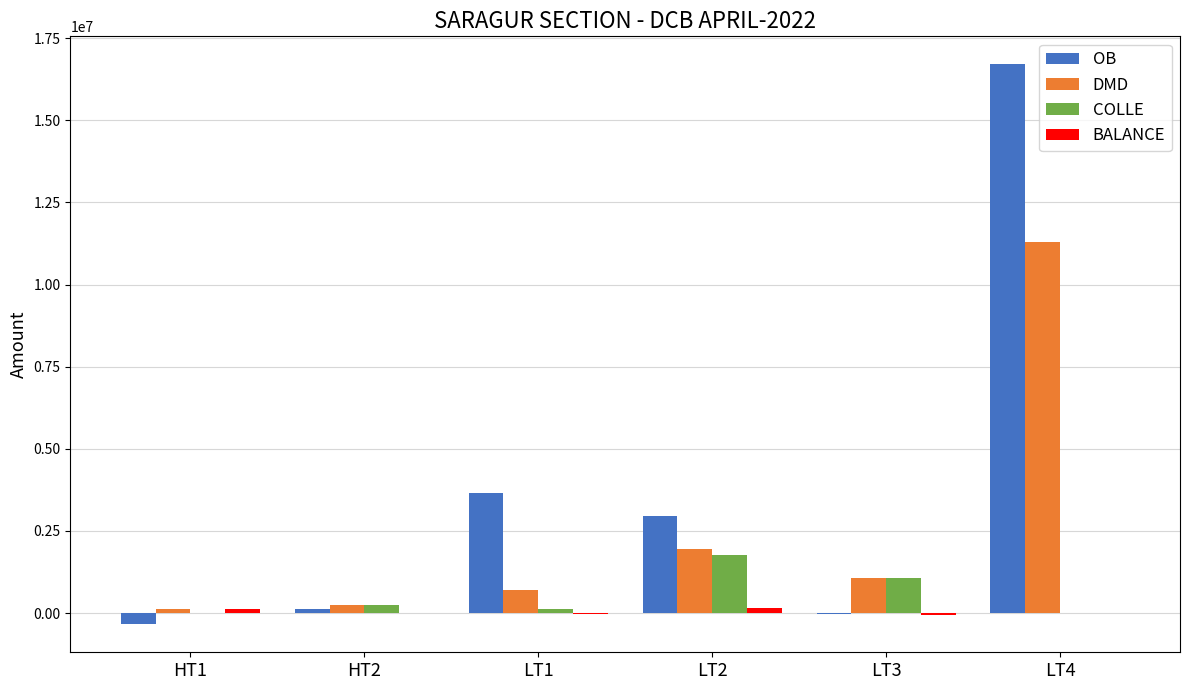

At which category is the sum across all series the highest?

LT4